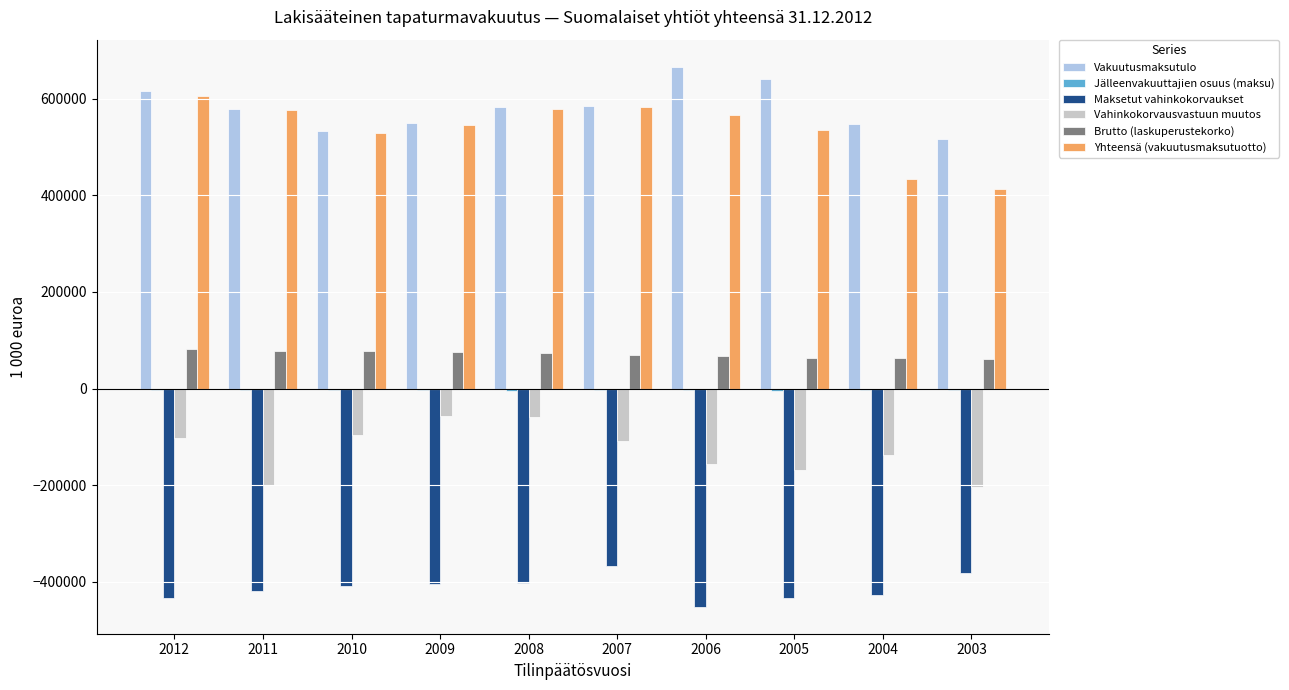

Is it true that Vakuutusmaksutulo equals 832163.3 at 2009?

False